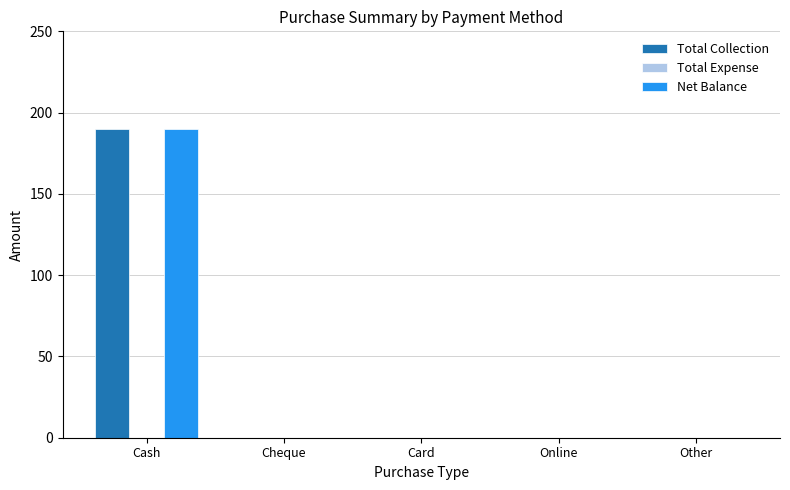

The Total Collection series shows 0 at Card. True or false?

True